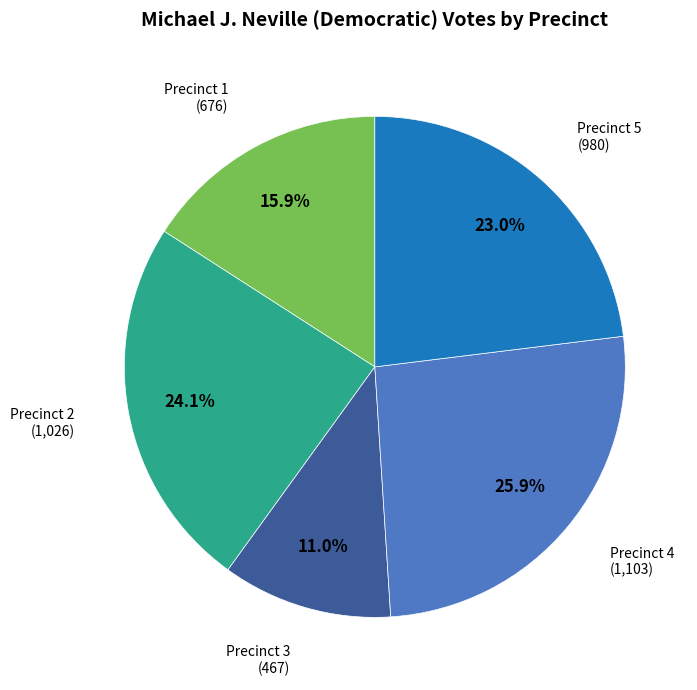

Is there a majority slice in this chart?

No